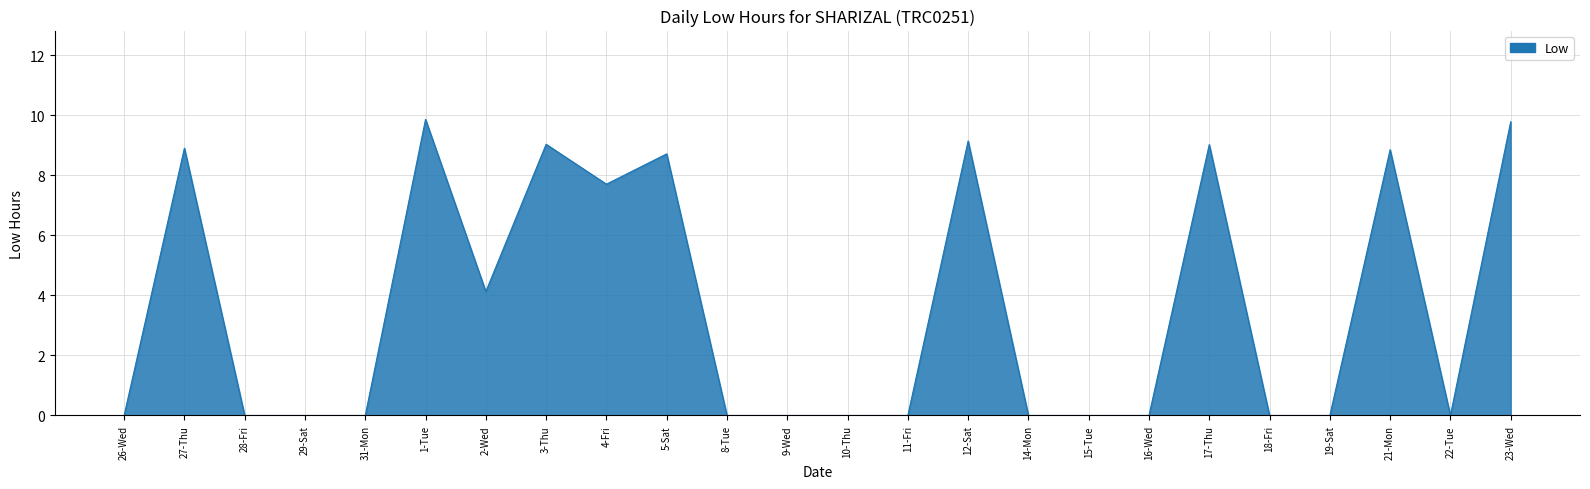

The value at 26-Wed is 0.0. True or false?

True